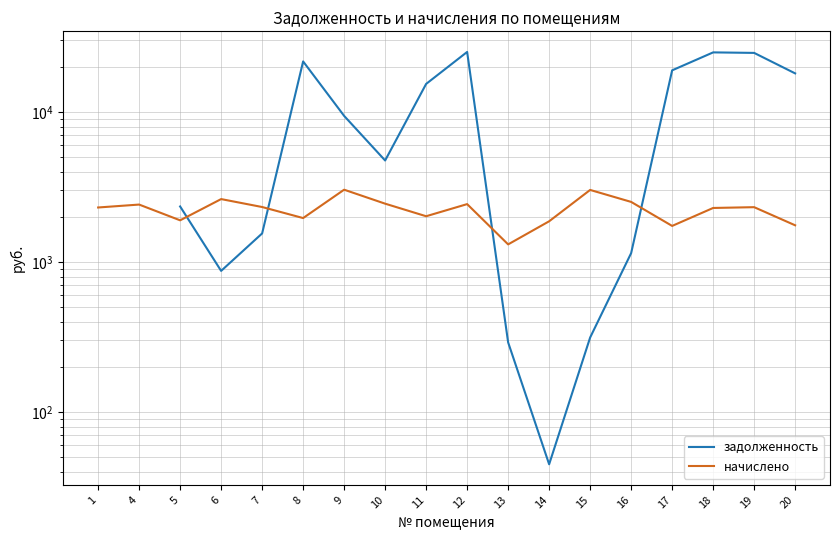

True or false: начислено has more than 2 interior local peaks.

True